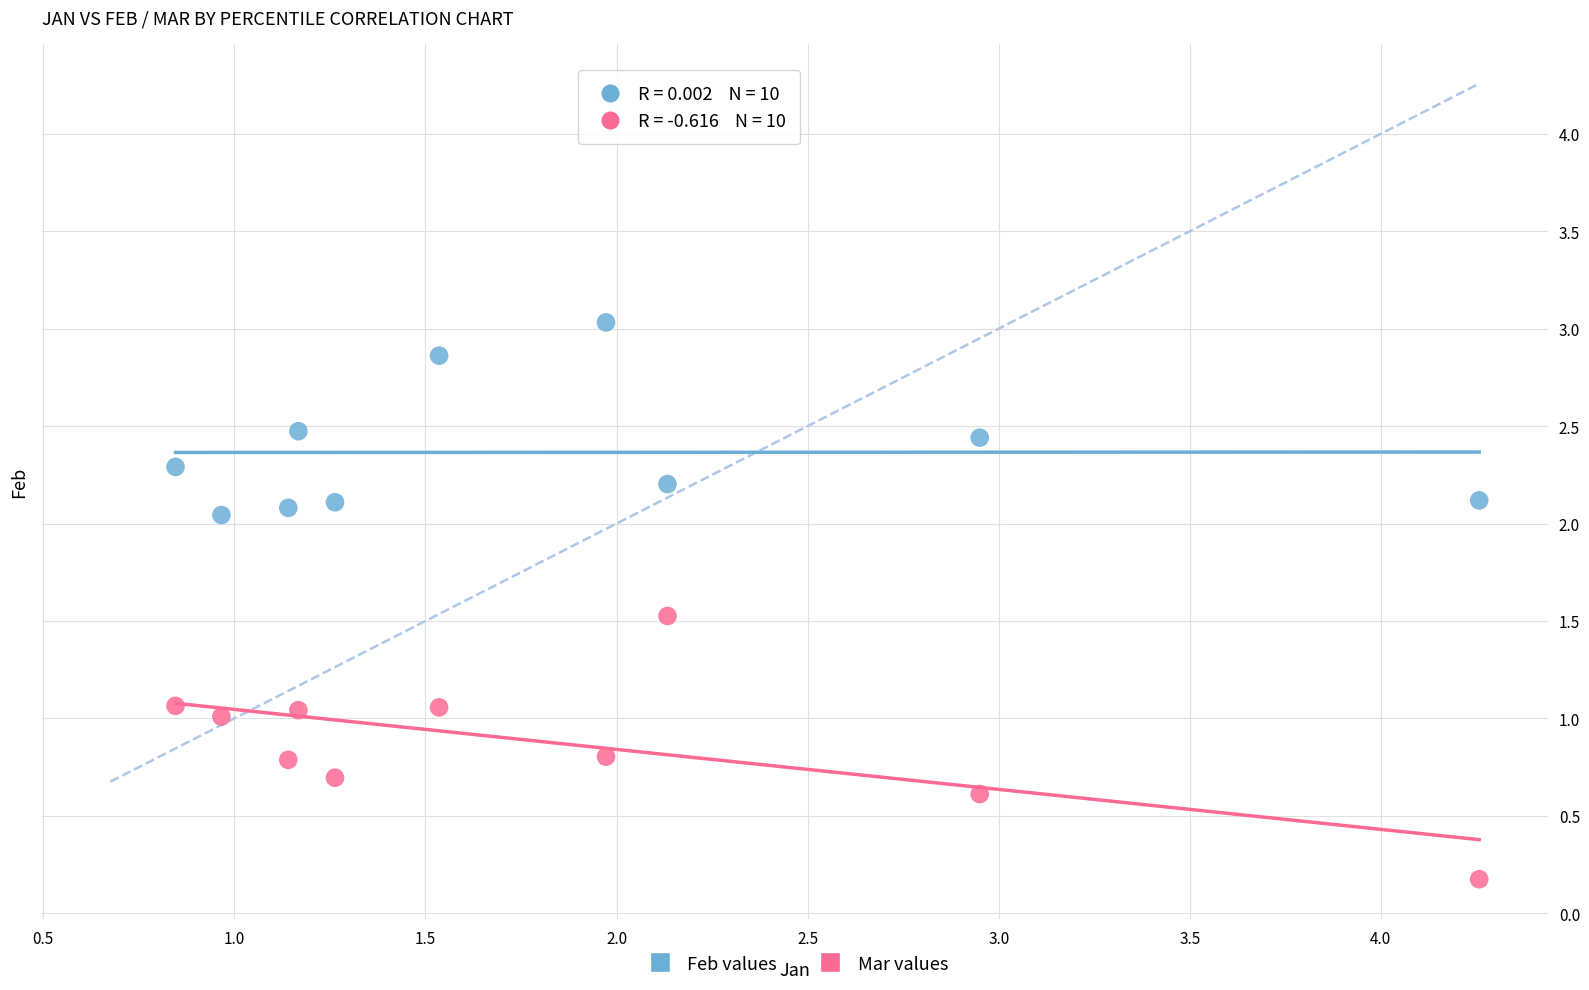

Which series reaches the maximum Y coordinate?

Feb values